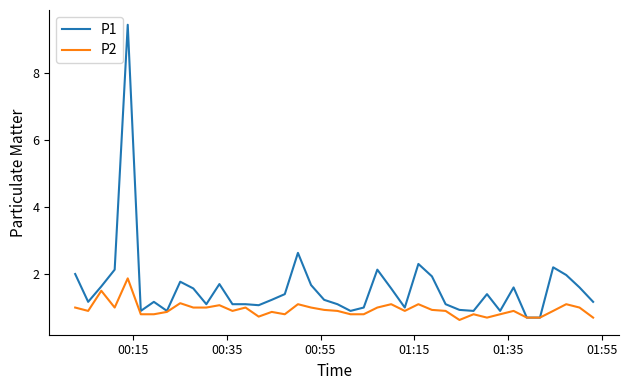

Which series has the widest spread of values?

P1